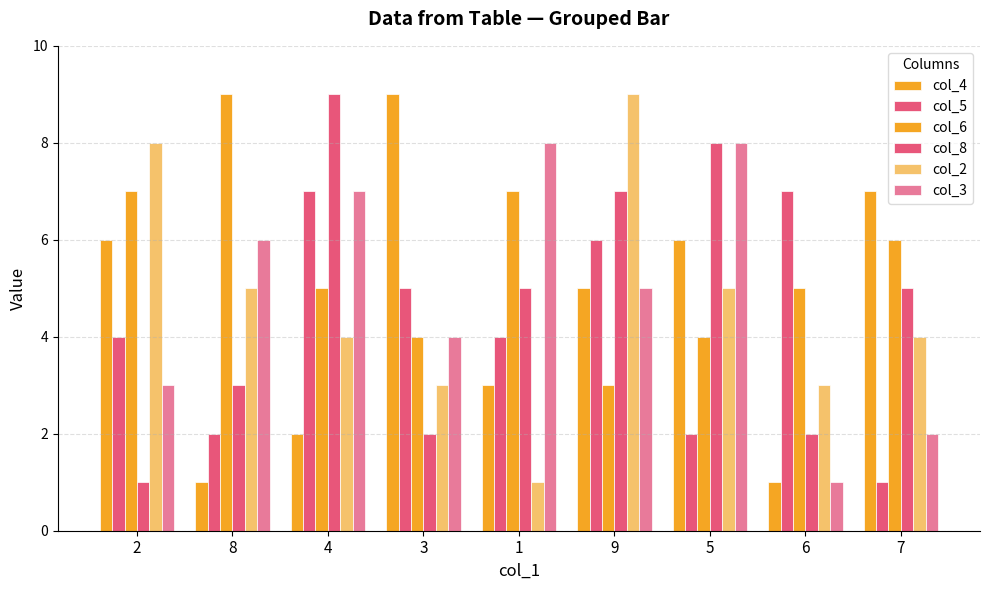

Reading right to left, transcribe all the data shown in this chart.

col_4: 7=7	6=1	5=6	9=5	1=3	3=9	4=2	8=1	2=6
col_5: 7=1	6=7	5=2	9=6	1=4	3=5	4=7	8=2	2=4
col_6: 7=6	6=5	5=4	9=3	1=7	3=4	4=5	8=9	2=7
col_8: 7=5	6=2	5=8	9=7	1=5	3=2	4=9	8=3	2=1
col_2: 7=4	6=3	5=5	9=9	1=1	3=3	4=4	8=5	2=8
col_3: 7=2	6=1	5=8	9=5	1=8	3=4	4=7	8=6	2=3